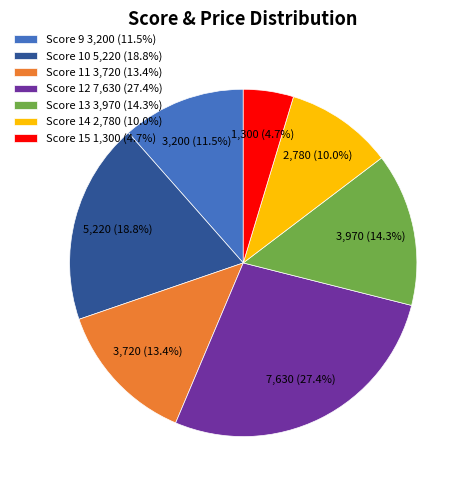

Count the number of slices in the pie.

7